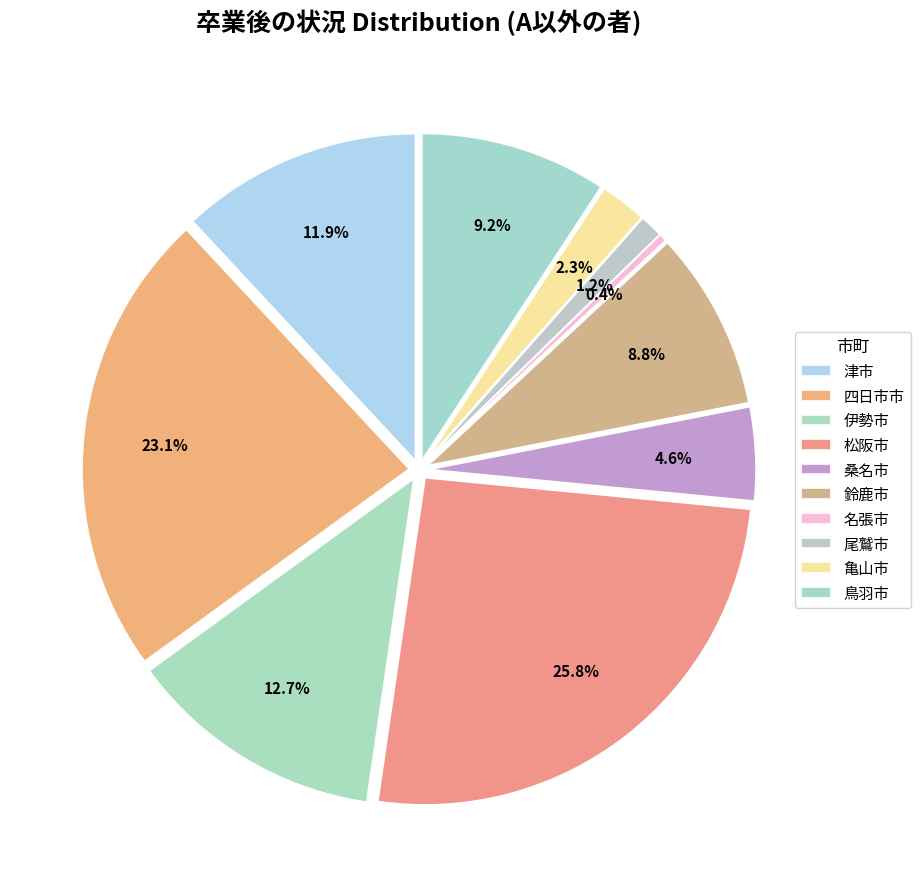

Is it true that 松阪市 is 26% of the pie?

True